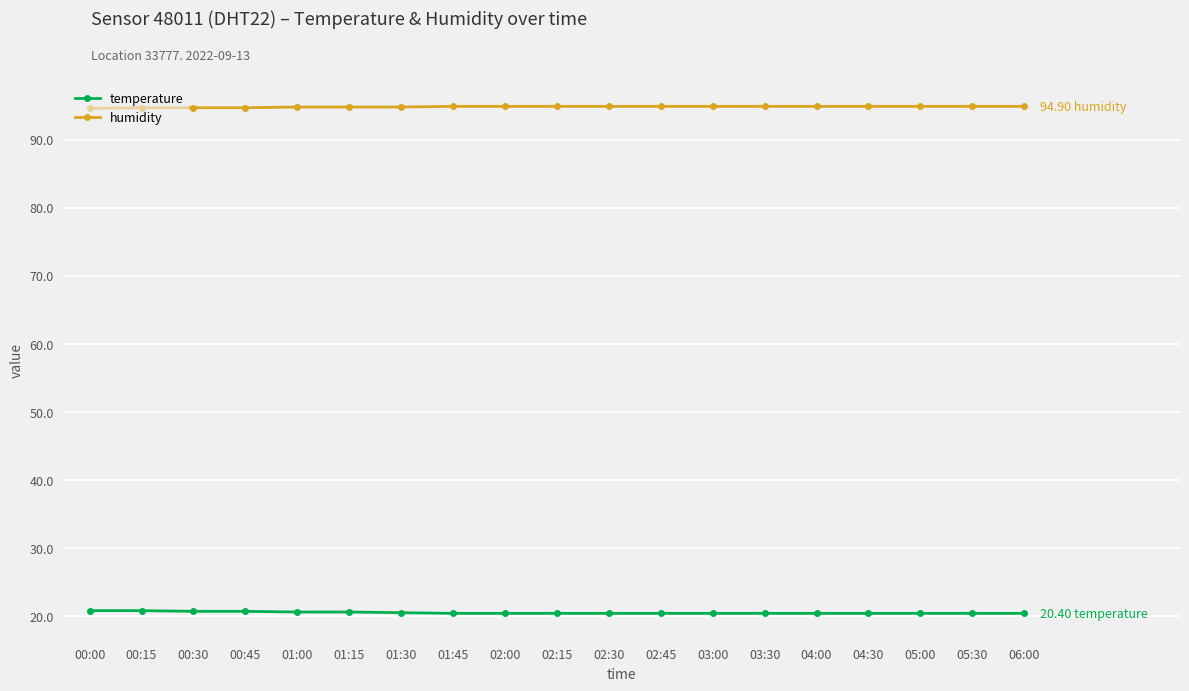

At how many categories does at least one series exceed 75?

19